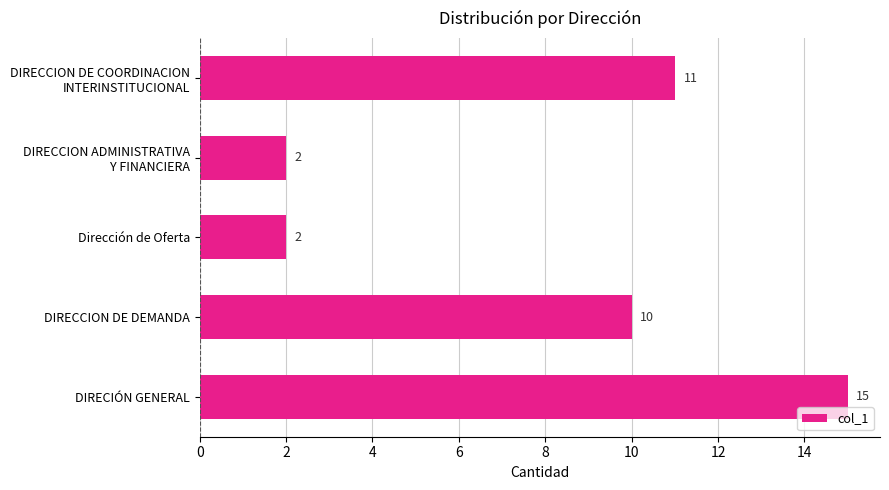

Where is the data nearest to the value 8?

DIRECCION DE DEMANDA